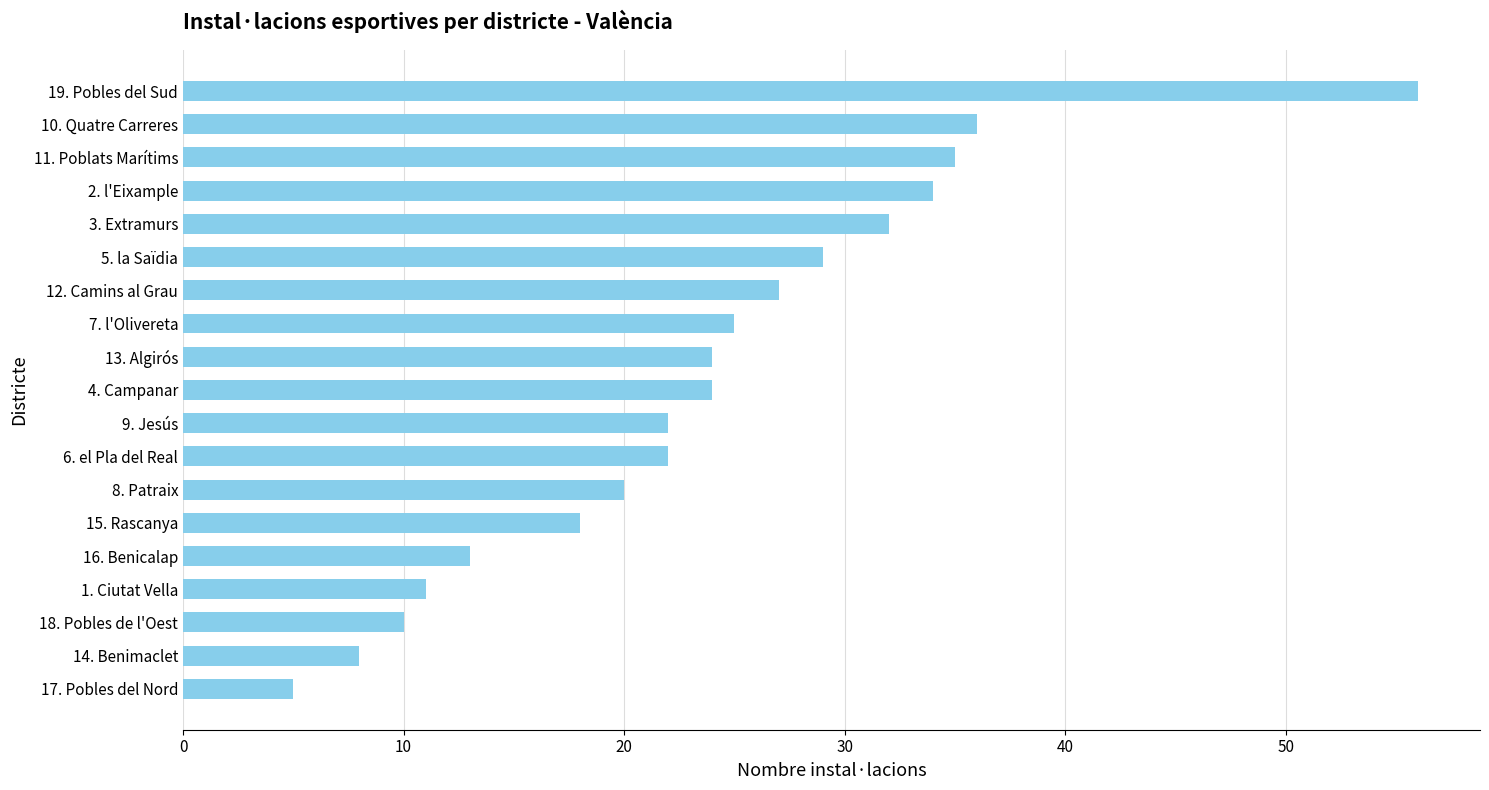

What is the greatest value displayed?

56